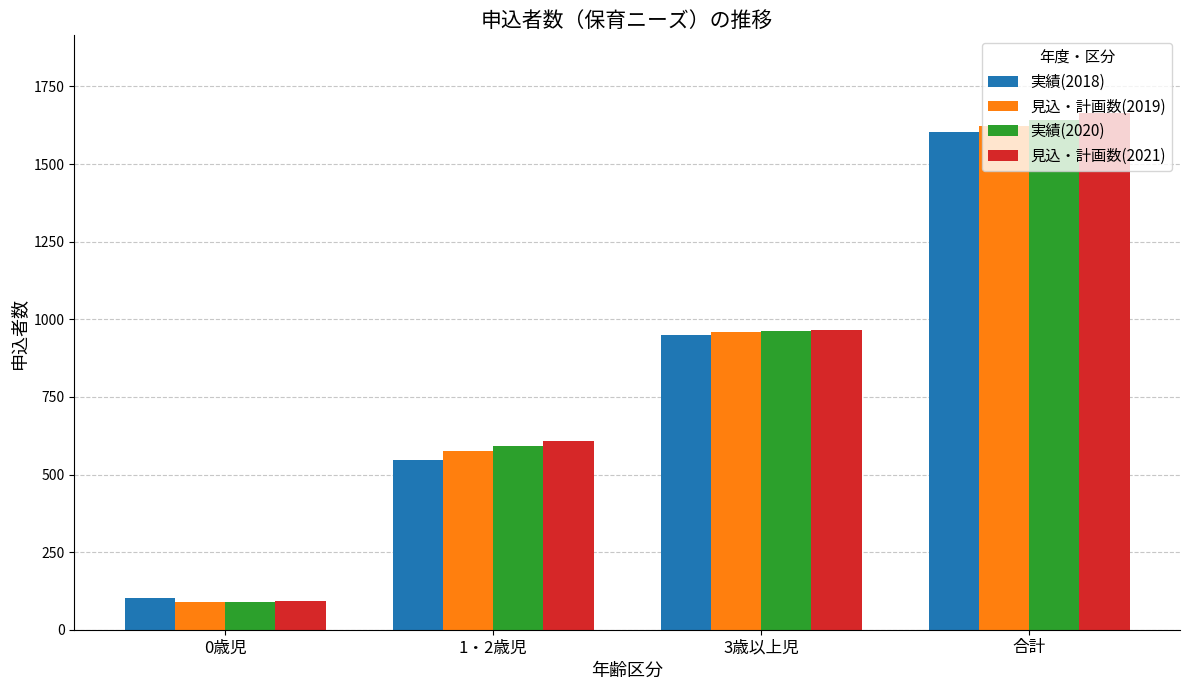

Which series has the widest spread of values?

見込・計画数(2021)